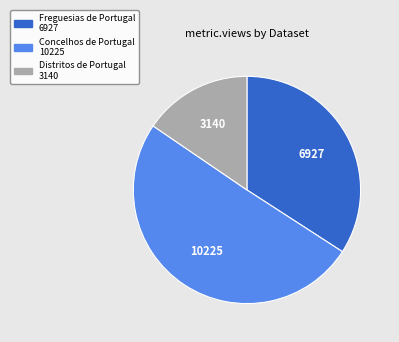

What is the largest slice in the pie chart?

Concelhos de Portugal